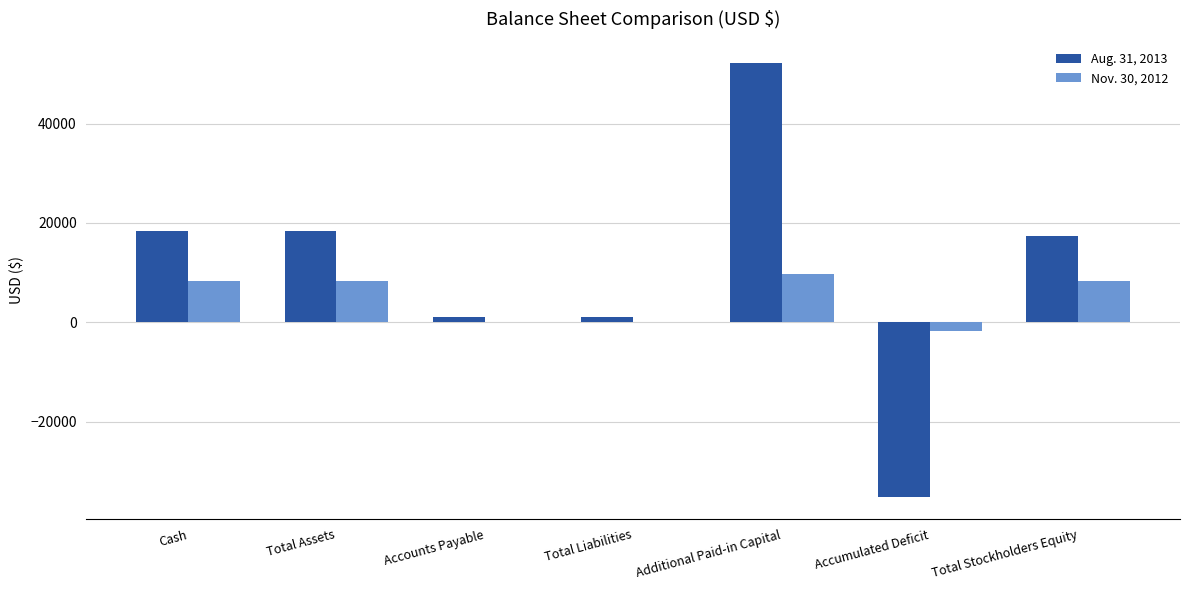

Is it true that Nov. 30, 2012 equals 4409 at Total Assets?

False